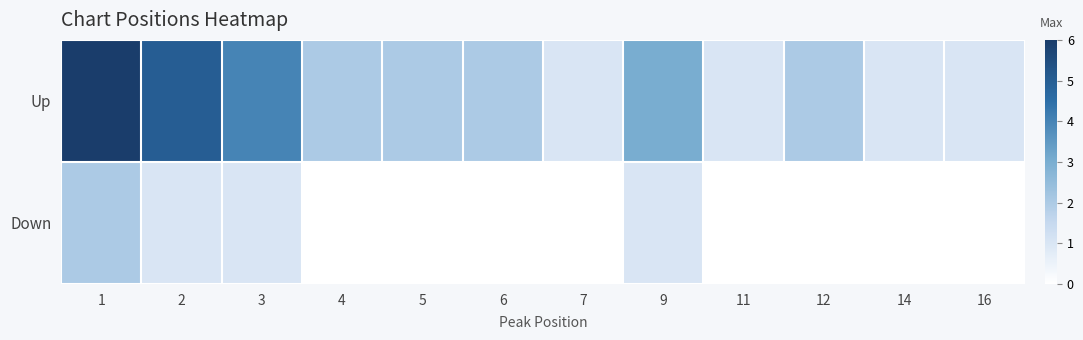

What is the spread (max minus min) of values at 1?

4